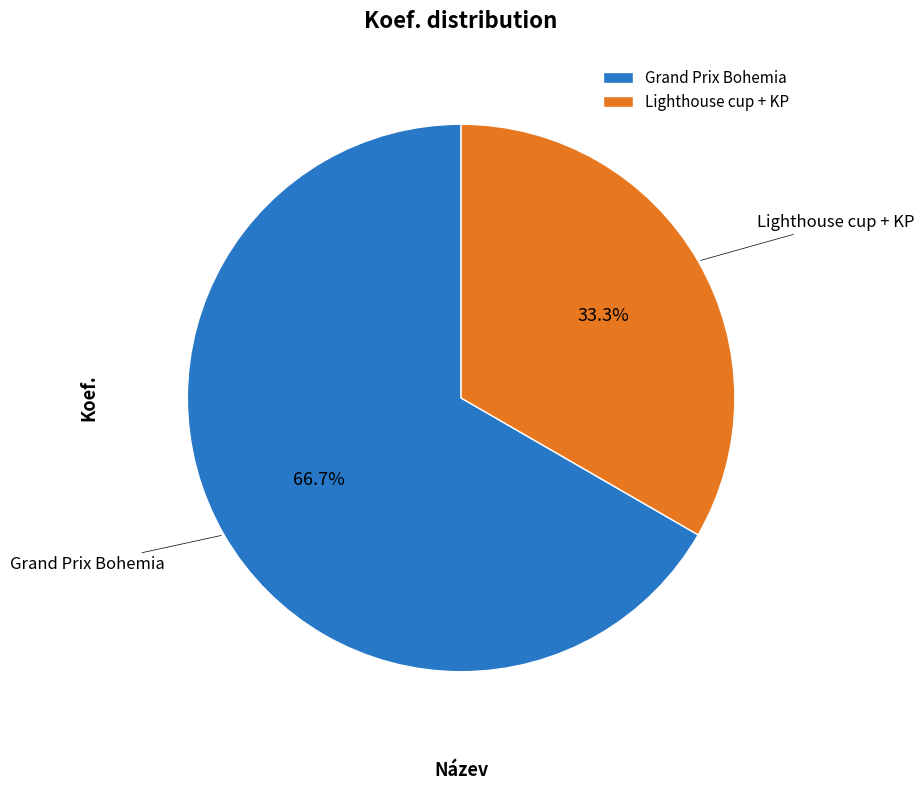

How many segments does this pie chart have?

2